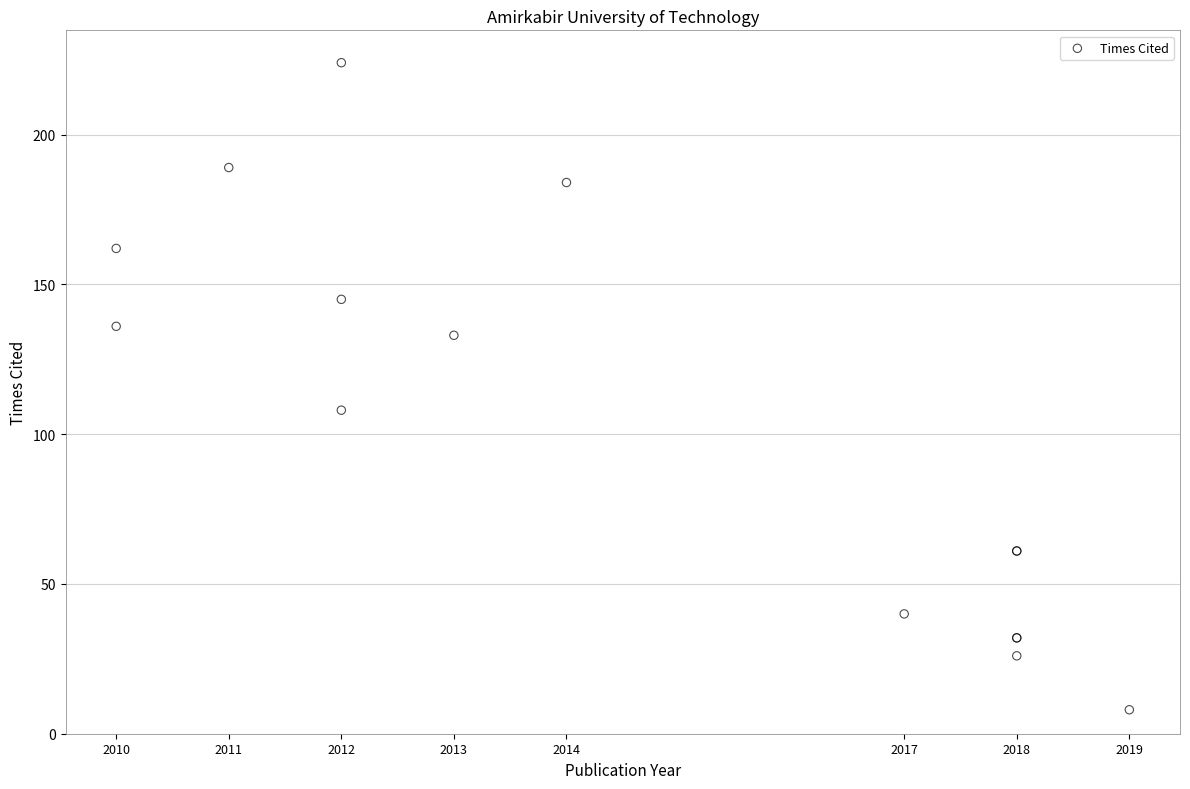

What Y value in the scatter plot is closest to 116?

108